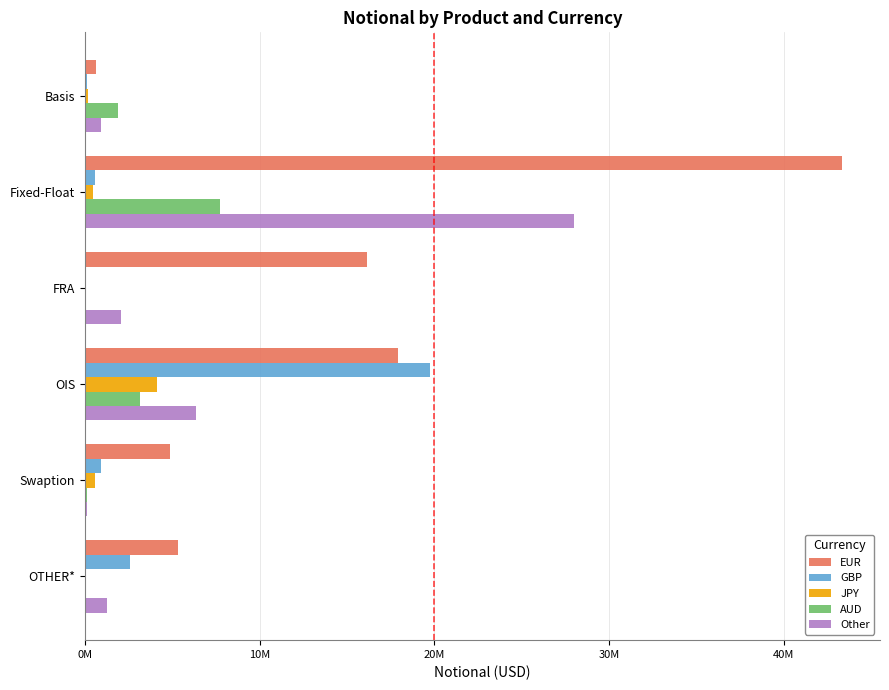

Rank the series by their maximum value, from highest to lowest.

EUR, Other, GBP, AUD, JPY